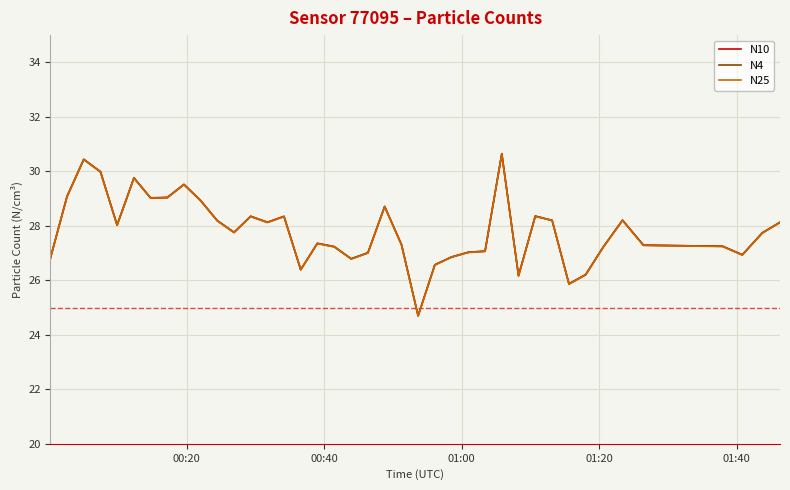

What is the maximum value for N4?

30.6